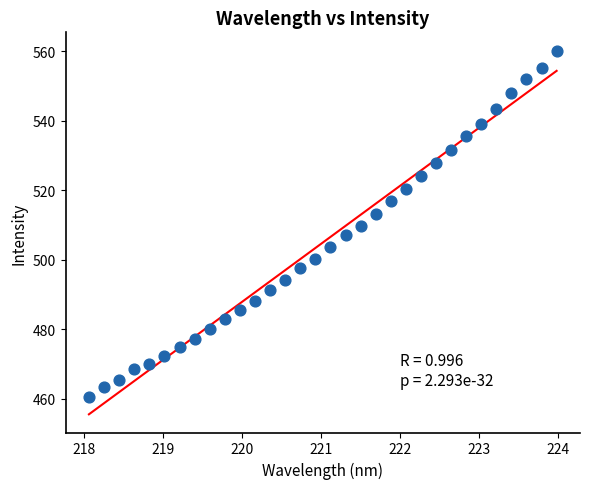

What is the range of X values (max minus min)?

5.9